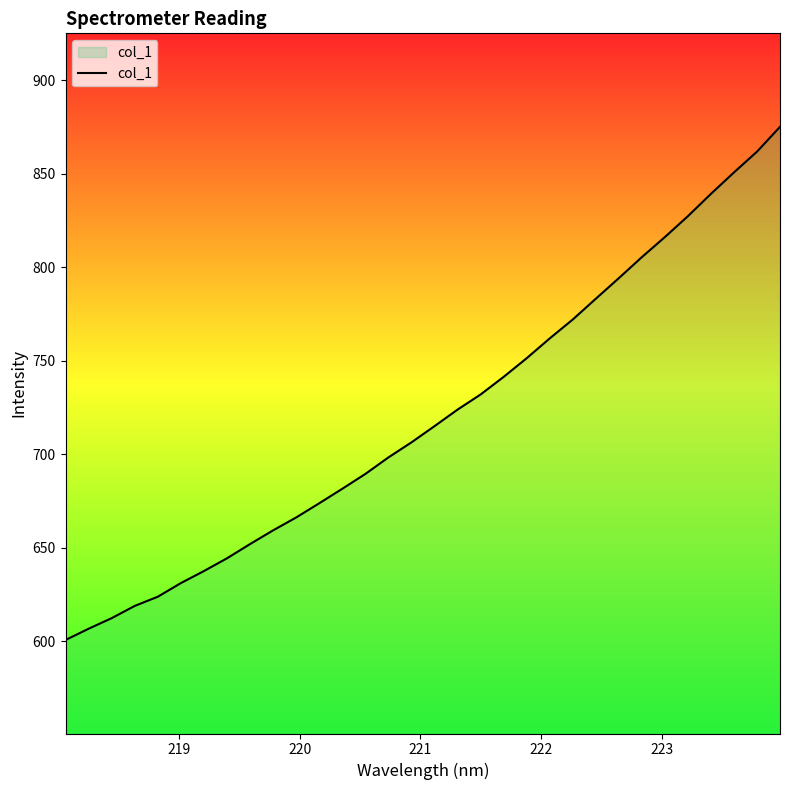

What is the greatest value displayed?

875.1